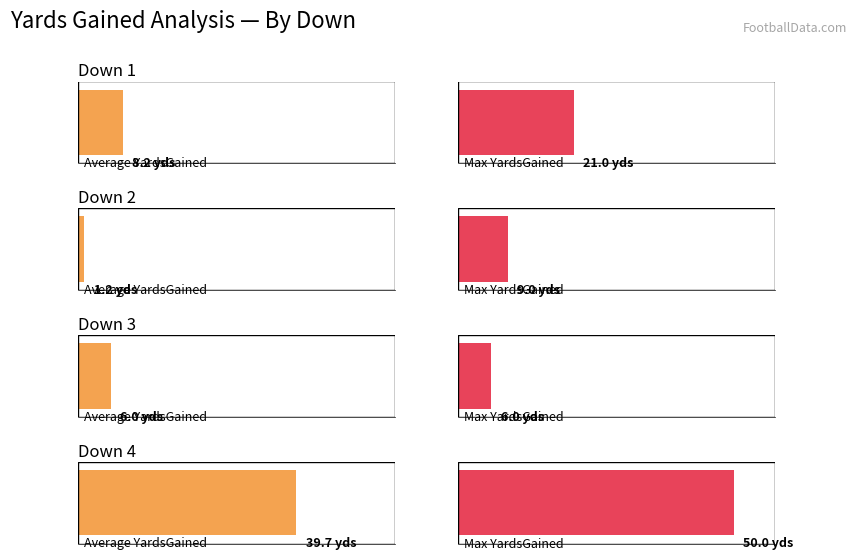

The value of Average YardsGained at Quarter 4 is 11.2. True or false?

False